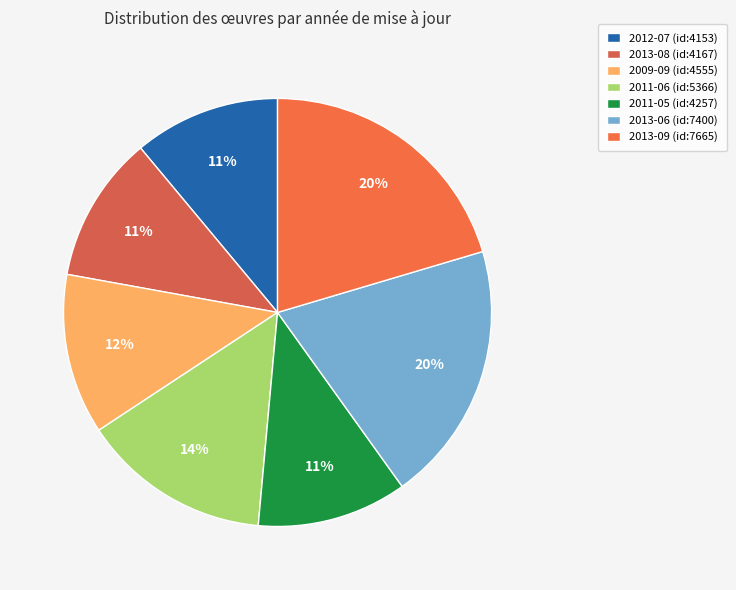

How many slices are in this pie chart?

7